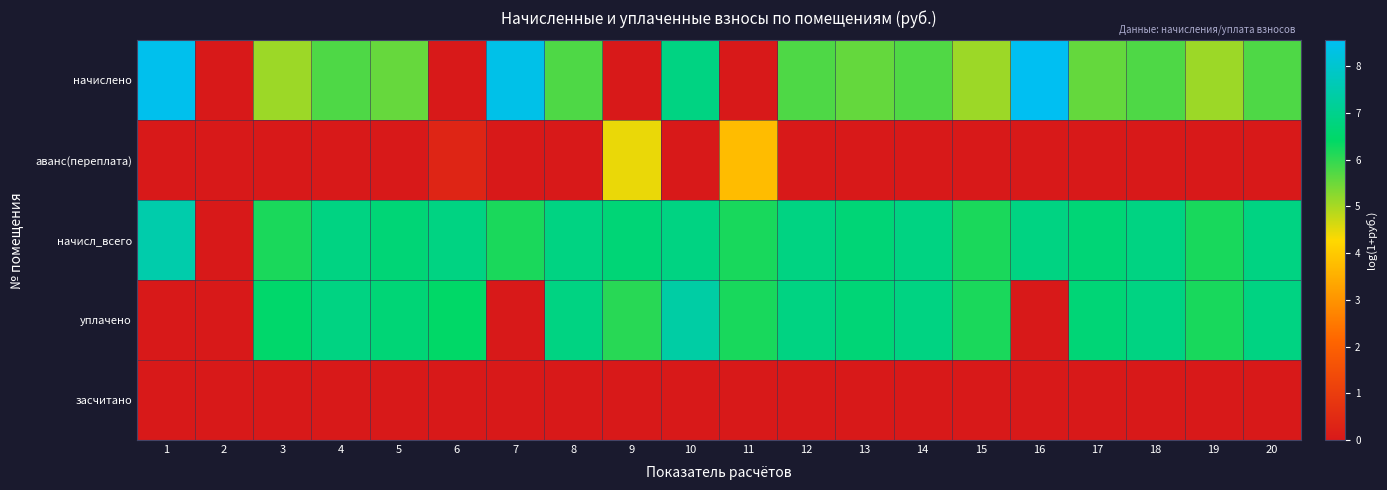

Reading right to left, what are all the values shown in this chart?

начислено: 20=5.7	19=5.1	18=5.8	17=5.6	16=8.6	15=5.1	14=5.7	13=5.6	12=5.8	11=0.0	10=6.8	9=0.0	8=5.8	7=8.4	6=0.0	5=5.6	4=5.8	3=5.1	2=0.0	1=8.5
аванс(переплата): 20=0.0	19=0.0	18=0.0	17=0.0	16=0.0	15=0.0	14=0.0	13=0.0	12=0.0	11=3.7	10=0.0	9=4.5	8=0.0	7=0.0	6=0.4	5=0.0	4=0.0	3=0.0	2=0.0	1=0.0
начисл_всего: 20=6.8	19=6.2	18=6.8	17=6.7	16=6.8	15=6.2	14=6.8	13=6.7	12=6.8	11=6.2	10=6.8	9=6.7	8=6.8	7=6.2	6=6.8	5=6.7	4=6.8	3=6.2	2=0.0	1=7.5
уплачено: 20=6.8	19=6.2	18=6.8	17=6.7	16=0.0	15=6.2	14=6.8	13=6.7	12=6.8	11=6.2	10=7.4	9=6.1	8=6.8	7=0.0	6=6.4	5=6.7	4=6.8	3=6.5	2=0.0	1=0.0
засчитано: 20=0.0	19=0.0	18=0.0	17=0.0	16=0.0	15=0.0	14=0.0	13=0.0	12=0.0	11=0.0	10=0.0	9=0.0	8=0.0	7=0.0	6=0.0	5=0.0	4=0.0	3=0.0	2=0.0	1=0.0